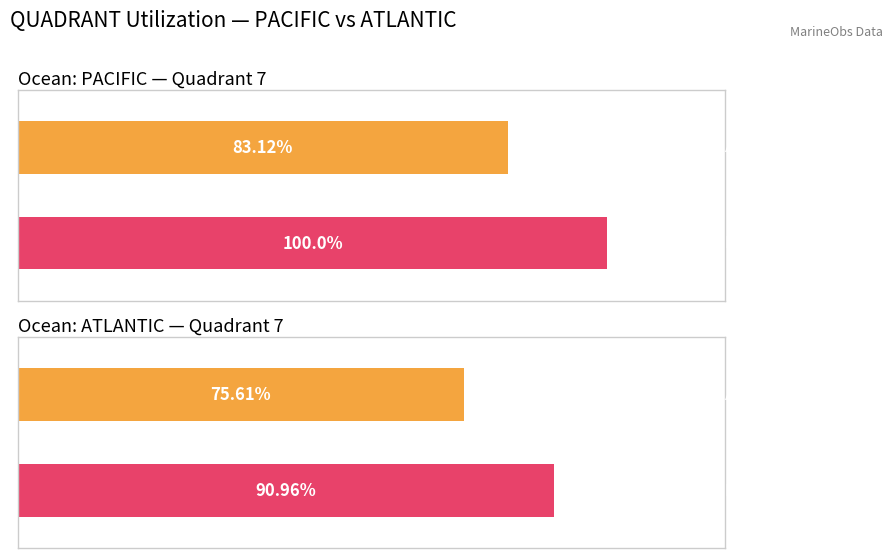

The Average series shows 83.1 at PACIFIC. True or false?

True